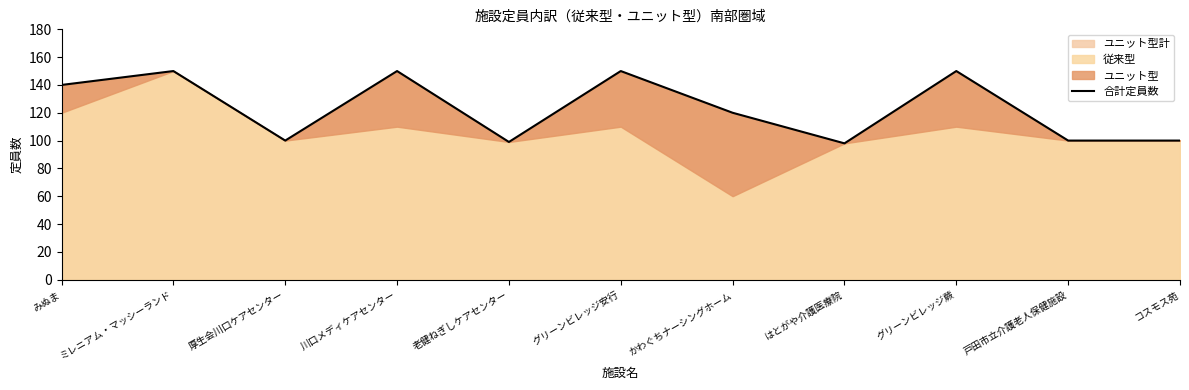

The value at 老健ねぎしケアセンター is 147. True or false?

False